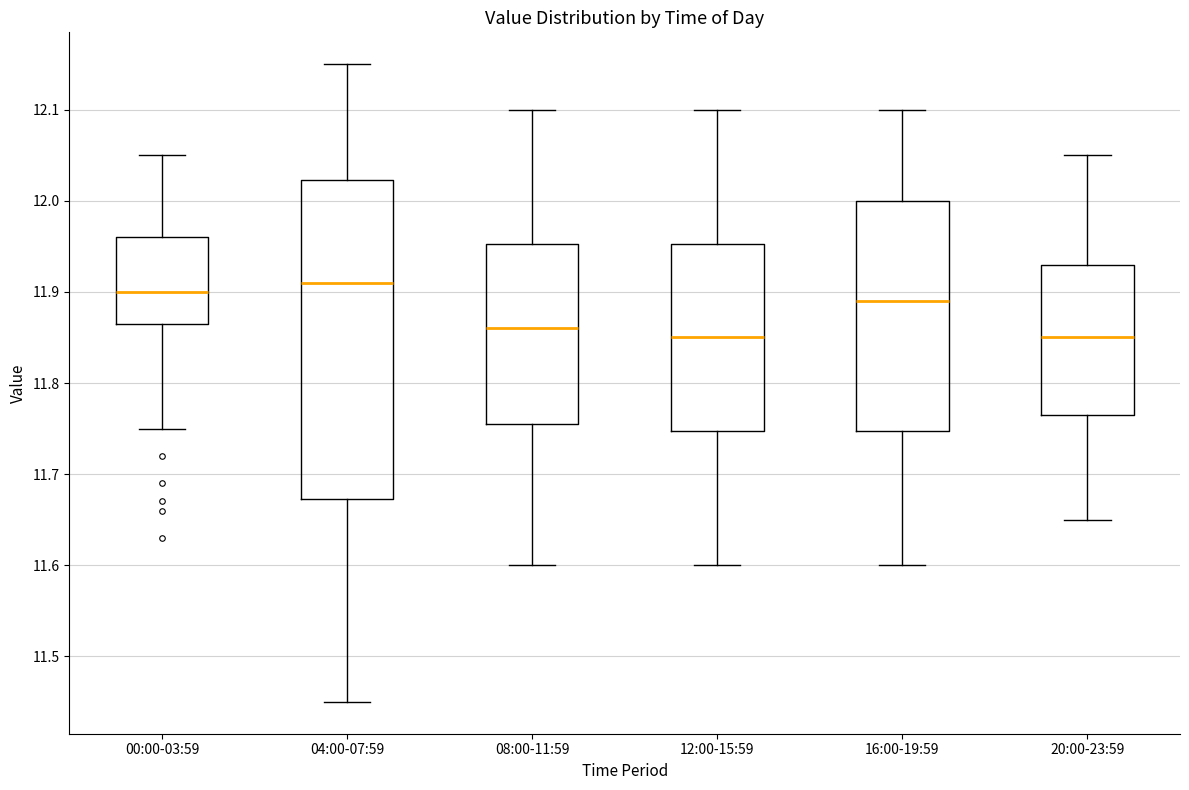

Reading left to right, transcribe this box plot: for each box, give where its median line is, the range the box spans, and where its two whiskers end, as read against the y-axis. The values are not printed on the chart, so give them approximately, as read against the axis.

00:00-03:59: median 11.90, box 11.87 to 11.96, whiskers 11.75 to 12.05
04:00-07:59: median 11.91, box 11.67 to 12.02, whiskers 11.45 to 12.15
08:00-11:59: median 11.86, box 11.76 to 11.95, whiskers 11.60 to 12.10
12:00-15:59: median 11.85, box 11.75 to 11.95, whiskers 11.60 to 12.10
16:00-19:59: median 11.89, box 11.75 to 12.00, whiskers 11.60 to 12.10
20:00-23:59: median 11.85, box 11.77 to 11.93, whiskers 11.65 to 12.05